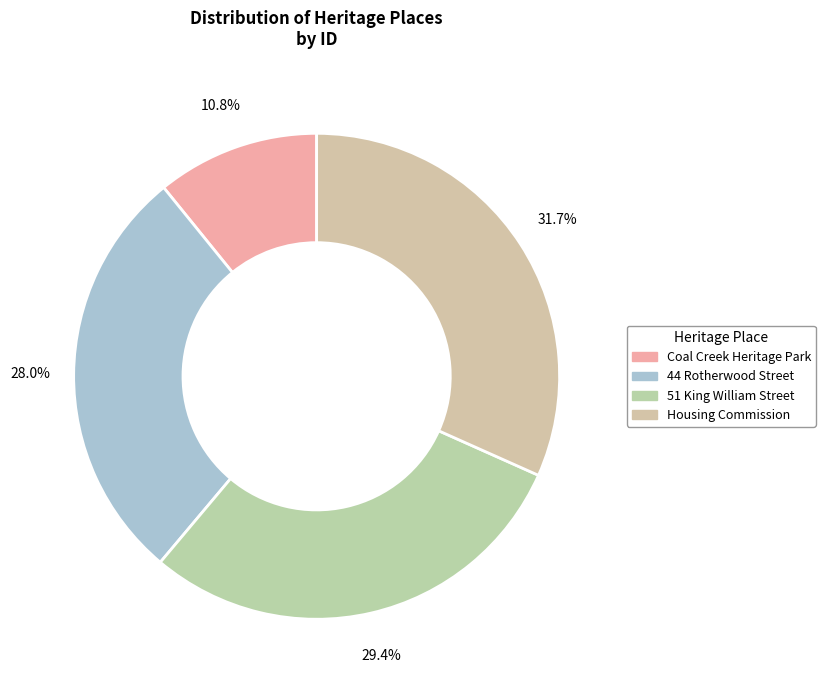

To the nearest percent, what is the difference between the Coal Creek Heritage Park and 51 King William Street slice percentages?

19%